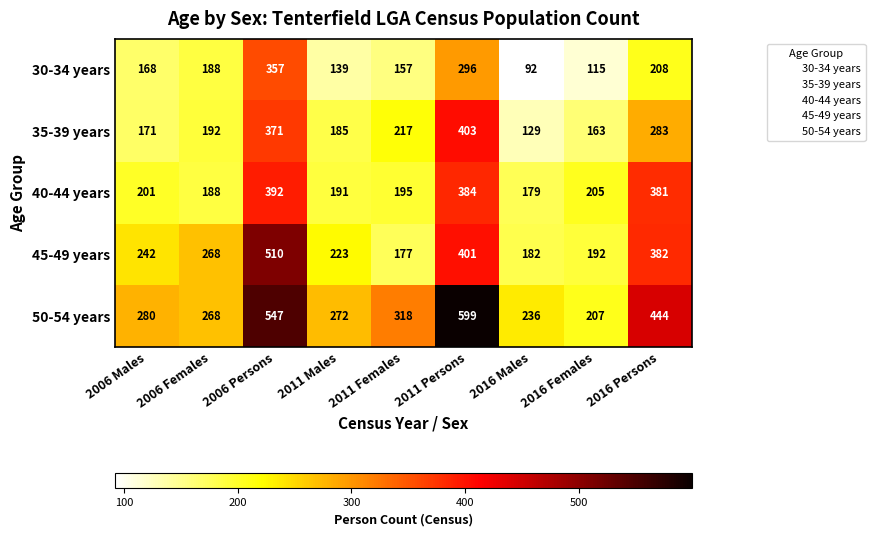

What is the sum of all 45-49 years values?

2577